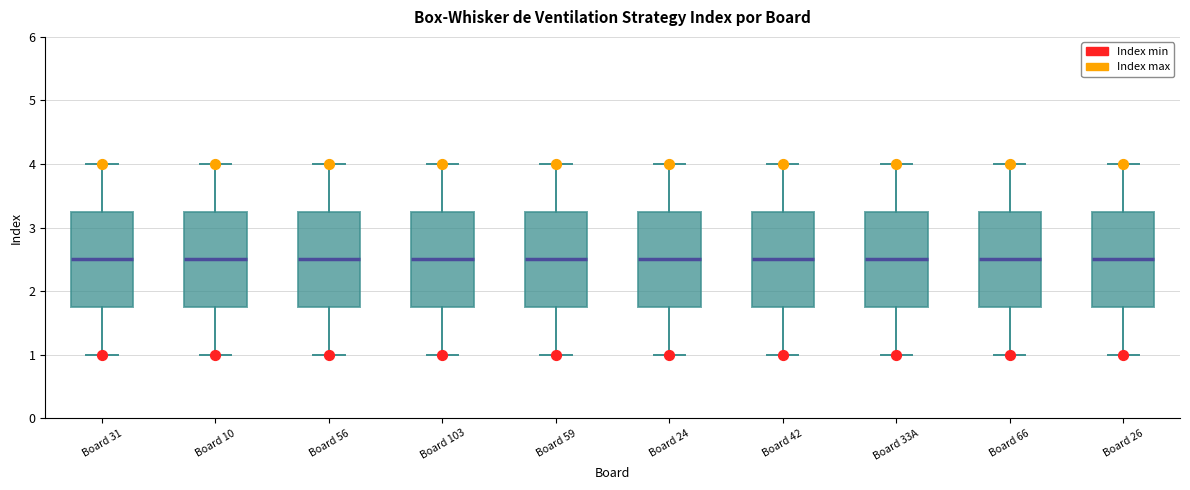

Reading left to right, read every box against the y-axis: the position of its median line, the range the box covers, and the ends of its whiskers. The values are not printed on the chart, so give them approximately, as read against the axis.

Board 31: median 2.5, box 1.8 to 3.3, whiskers 1.0 to 4.0
Board 10: median 2.5, box 1.8 to 3.3, whiskers 1.0 to 4.0
Board 56: median 2.5, box 1.8 to 3.3, whiskers 1.0 to 4.0
Board 103: median 2.5, box 1.8 to 3.3, whiskers 1.0 to 4.0
Board 59: median 2.5, box 1.8 to 3.3, whiskers 1.0 to 4.0
Board 24: median 2.5, box 1.8 to 3.3, whiskers 1.0 to 4.0
Board 42: median 2.5, box 1.8 to 3.3, whiskers 1.0 to 4.0
Board 33A: median 2.5, box 1.8 to 3.3, whiskers 1.0 to 4.0
Board 66: median 2.5, box 1.8 to 3.3, whiskers 1.0 to 4.0
Board 26: median 2.5, box 1.8 to 3.3, whiskers 1.0 to 4.0